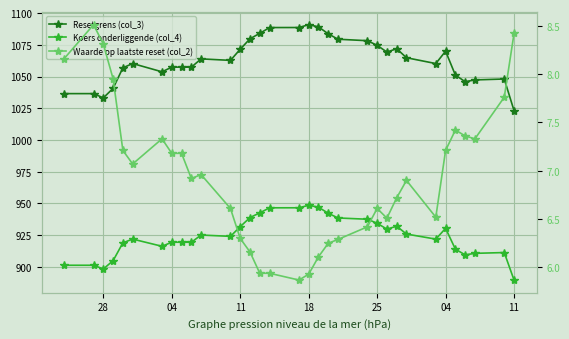

Reading left to right, list all the values displayed in this chart.

Resetgrens (col_3): 1036.5	1036.5	1033.2	1040.7	1056.8	1060.2	1053.7	1057.4	1057.4	1057.4	1063.9	1062.7	1071.5	1079.8	1084.0	1088.6	1088.6	1090.8	1089.1	1083.6	1079.4	1078.2	1074.6	1069.2	1071.9	1064.8	1060.2	1070.0	1051.2	1045.9	1047.3	1048.0	1023.1
Koers onderliggende (col_4): 901.3	901.3	898.4	904.9	919.0	921.9	916.3	919.5	919.5	919.5	925.1	924.1	931.7	938.9	942.6	946.6	946.6	948.5	947.1	942.3	938.6	937.6	934.4	929.8	932.1	925.9	921.9	930.4	914.0	909.5	910.7	911.3	889.7
Waarde op laatste reset (col_2): 8.2	8.5	8.3	8.0	7.2	7.1	7.3	7.2	7.2	6.9	7.0	6.6	6.3	6.2	5.9	5.9	5.9	5.9	6.1	6.2	6.3	6.4	6.6	6.5	6.7	6.9	6.5	7.2	7.4	7.4	7.3	7.8	8.4